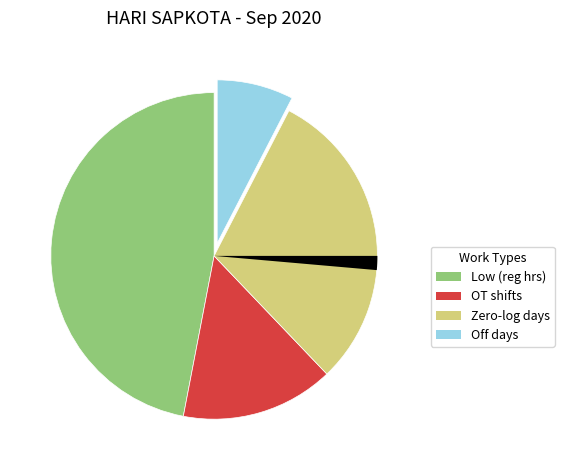

Is there any slice that represents more than half of the pie?

No